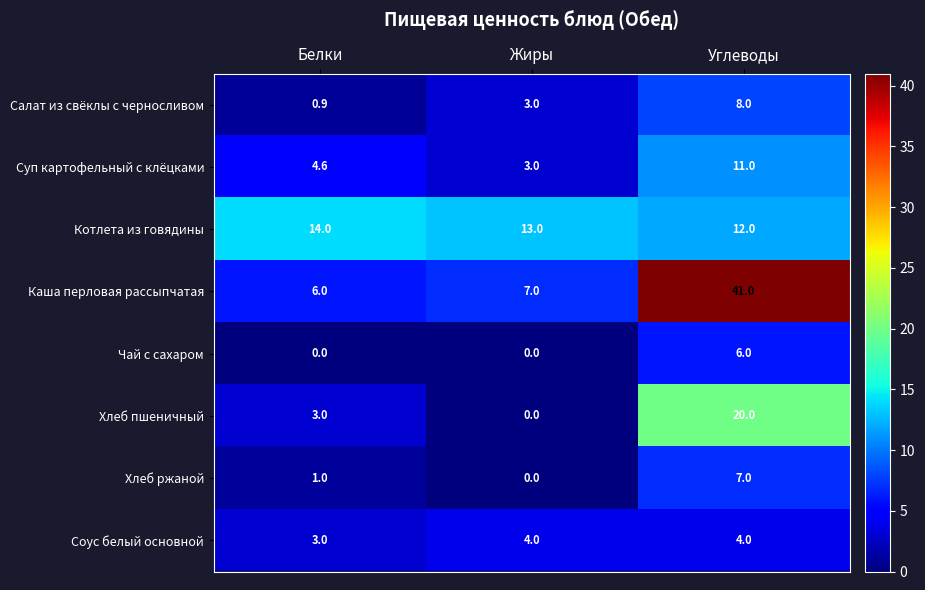

How many Хлеб ржаной values are between 0 and 7?

3